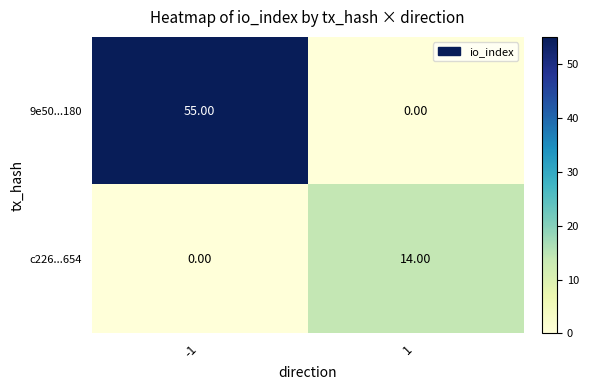

Rank the series by their average value, from highest to lowest.

9e50...180, c226...654